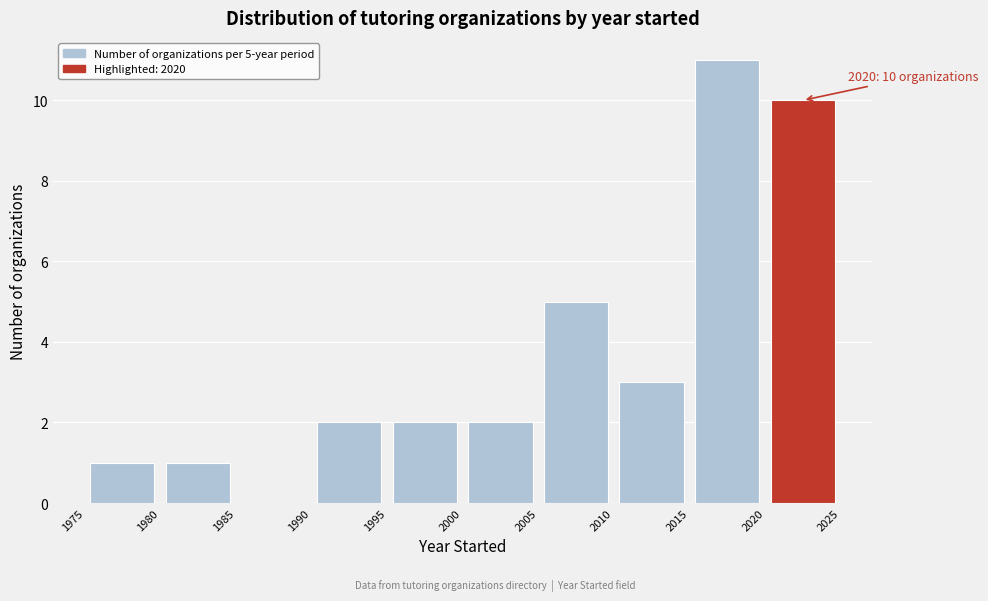

Over which range of the x-axis is the bar tallest?

2015 to 2020